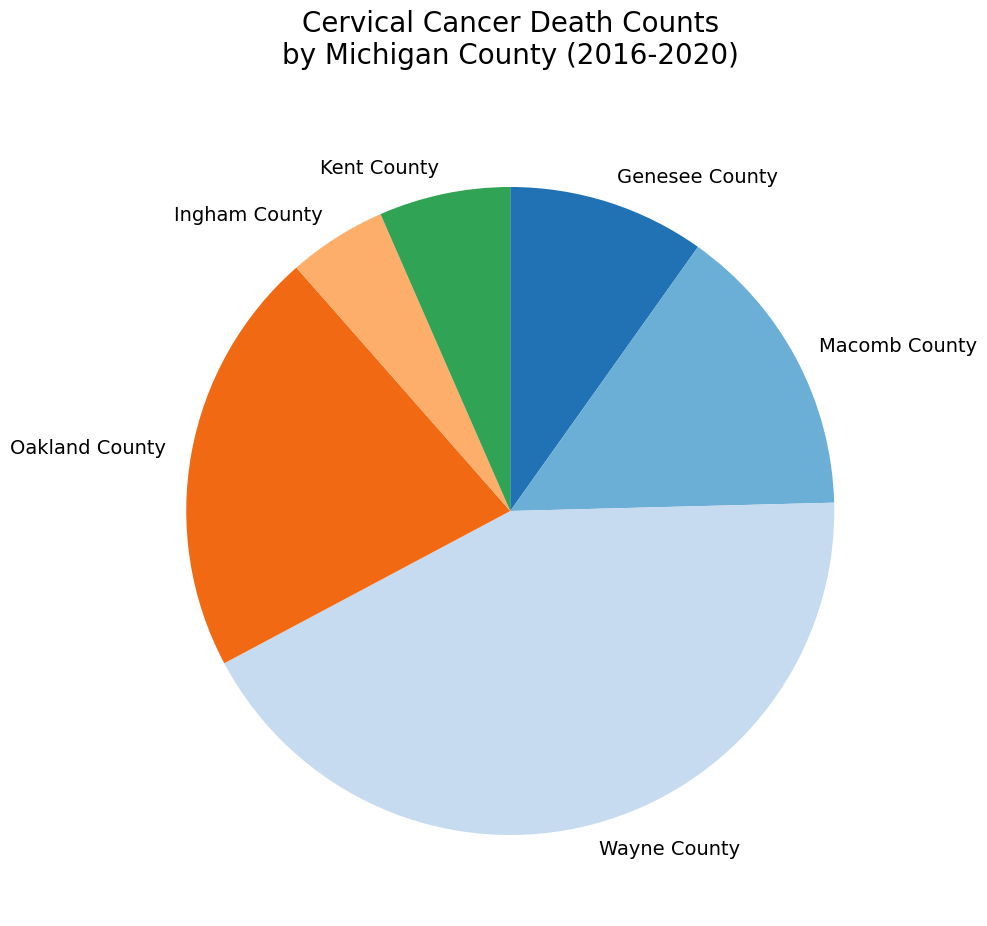

Between Oakland County and Ingham County, which is larger?

Oakland County